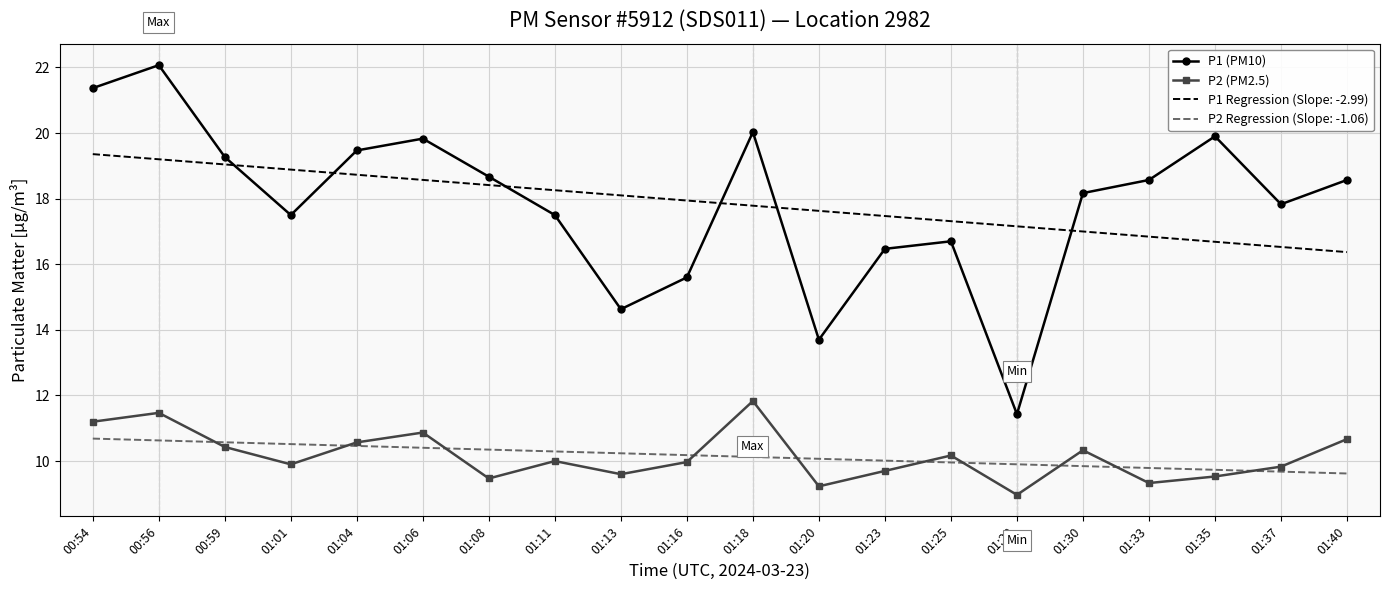

What position from the left is 01:01?

4